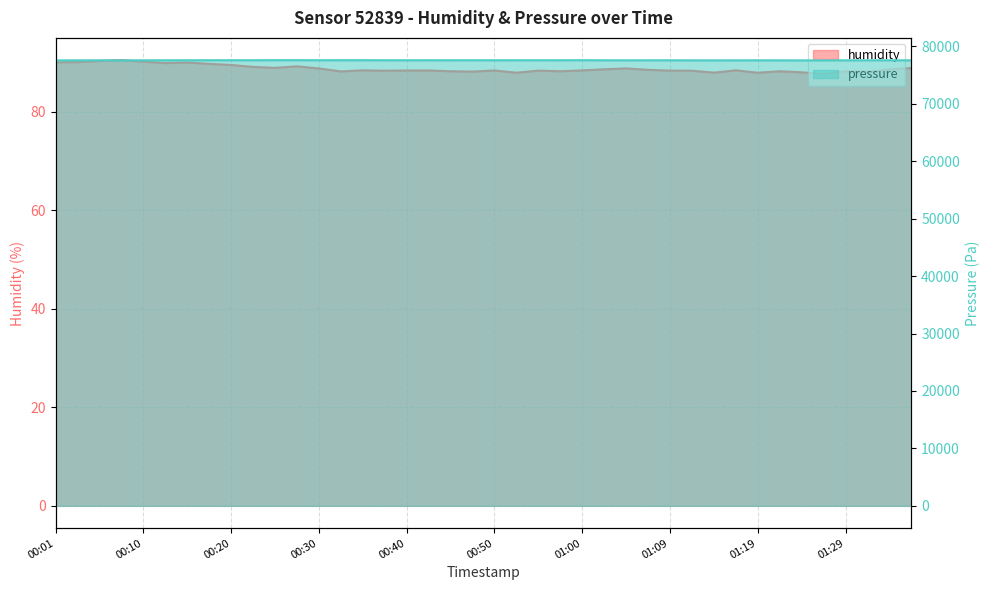

List the labels in order of humidity value, smallest first.

01:27, 01:19, 00:52, 01:14, 01:24, 01:31, 00:47, 00:32, 00:45, 00:57, 01:22, 01:29, 00:37, 01:12, 00:55, 01:09, 00:40, 00:42, 00:50, 01:00, 00:35, 01:17, 01:07, 01:34, 01:02, 00:30, 01:04, 01:36, 00:25, 00:23, 00:27, 00:20, 00:18, 00:13, 00:15, 00:01, 00:03, 00:10, 00:05, 00:08